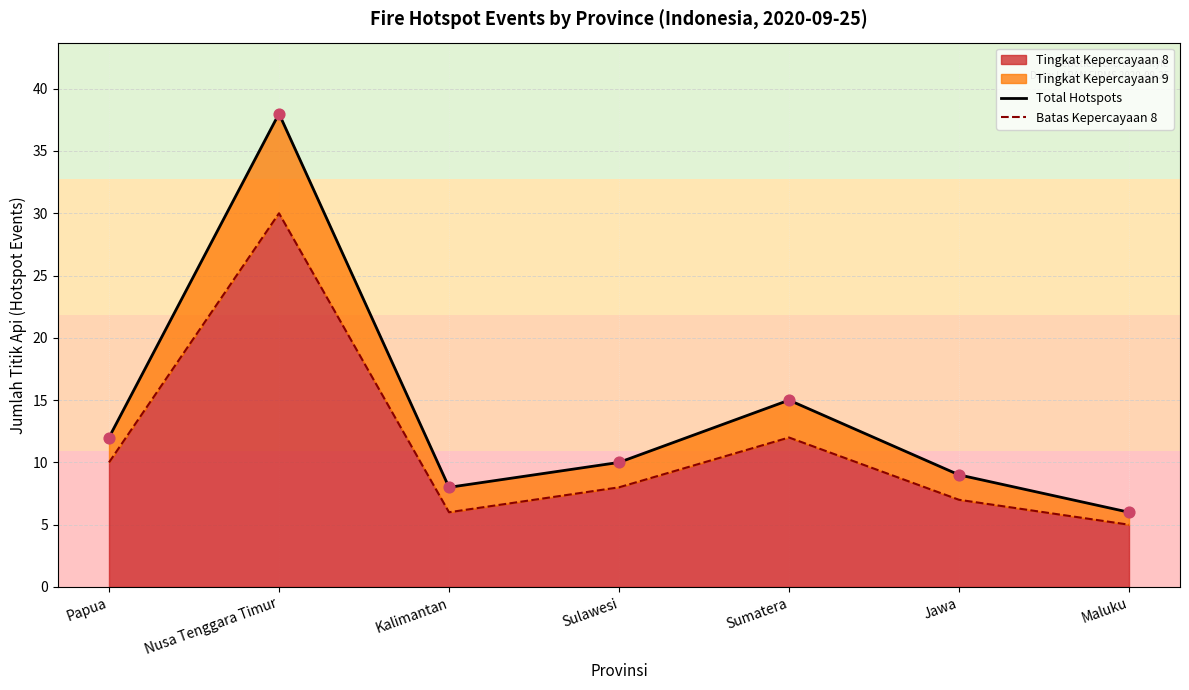

Which series has the largest Y range (max minus min)?

Total Hotspots